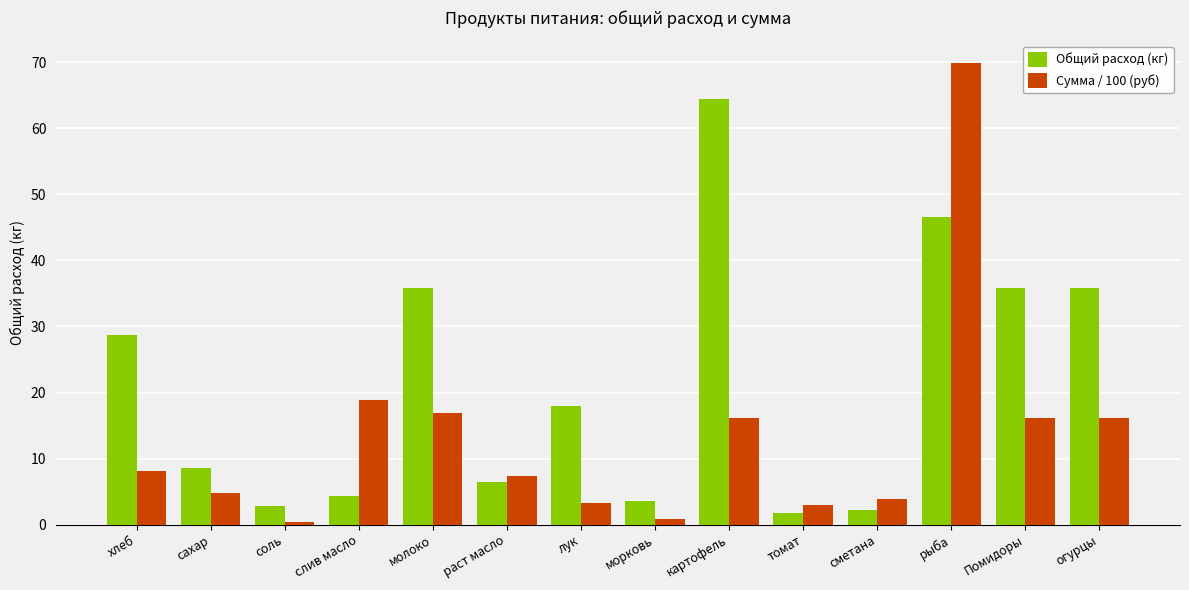

Which label corresponds to the largest value in the chart?

рыба